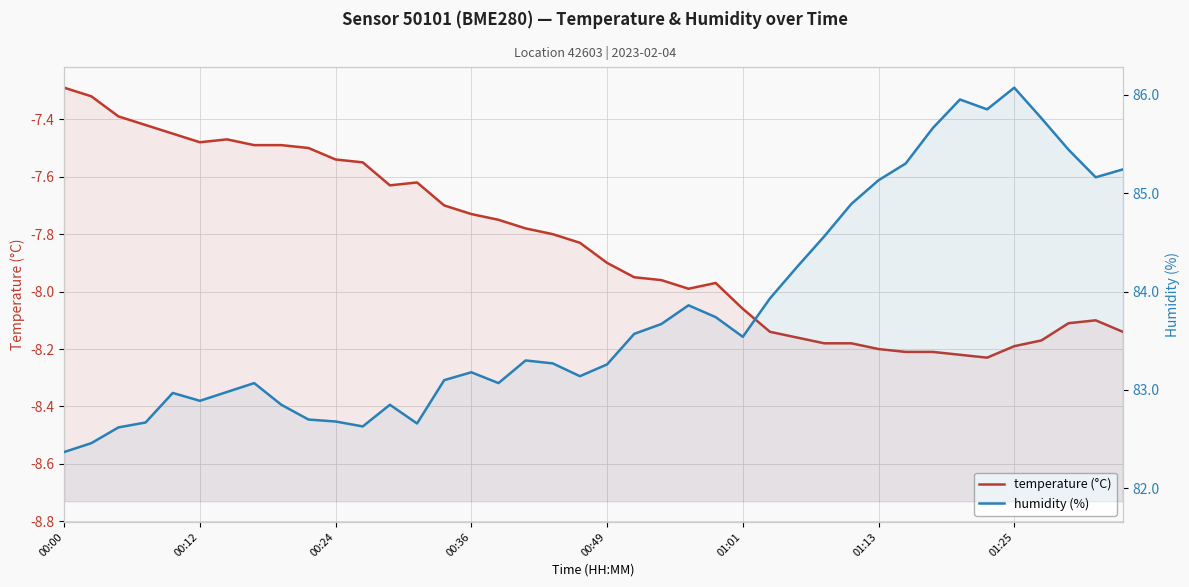

Reading left to right, list all the values displayed in this chart.

temperature (°C): -7.3	-7.3	-7.4	-7.4	-7.5	-7.5	-7.5	-7.5	-7.5	-7.5	-7.5	-7.5	-7.6	-7.6	-7.7	-7.7	-7.8	-7.8	-7.8	-7.8	-7.9	-8.0	-8.0	-8.0	-8.0	-8.1	-8.1	-8.2	-8.2	-8.2	-8.2	-8.2	-8.2	-8.2	-8.2	-8.2	-8.2	-8.1	-8.1	-8.1
humidity (%): 82.4	82.5	82.6	82.7	83.0	82.9	83.0	83.1	82.8	82.7	82.7	82.6	82.8	82.7	83.1	83.2	83.1	83.3	83.3	83.1	83.3	83.6	83.7	83.9	83.7	83.5	83.9	84.2	84.6	84.9	85.1	85.3	85.7	86.0	85.8	86.1	85.8	85.4	85.2	85.2